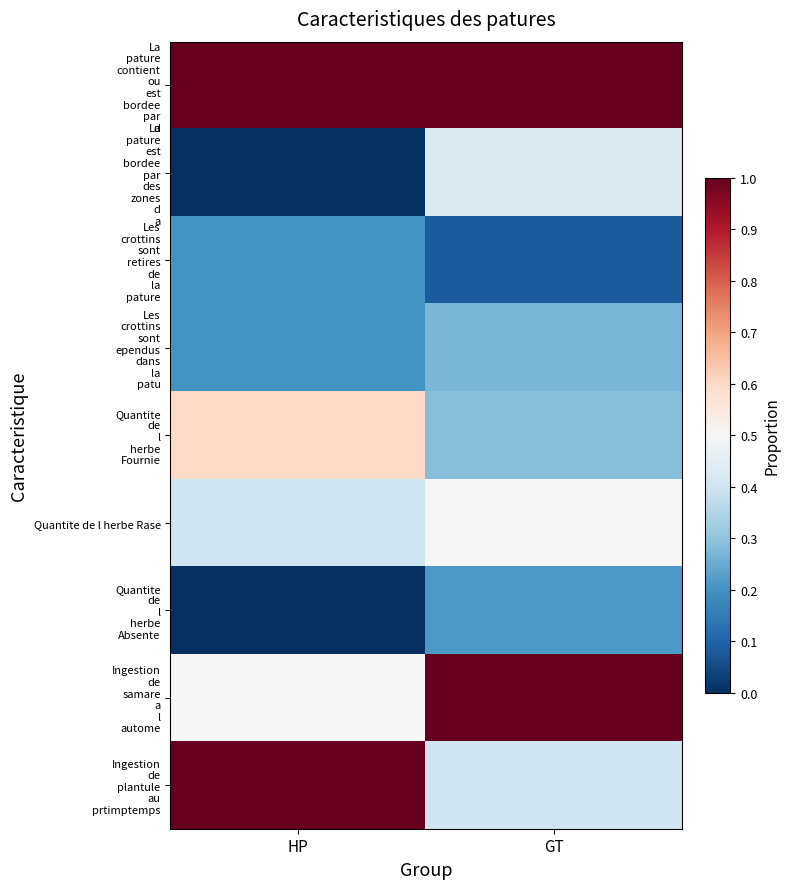

What is the difference between the highest and lowest values at HP?

1.0